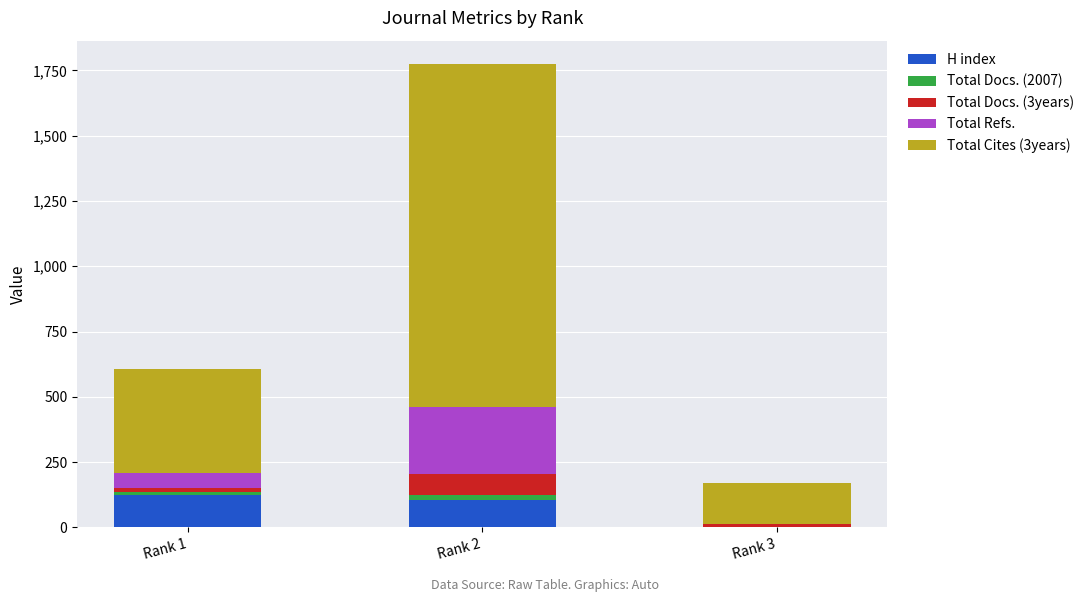

At which category is the sum across all series the highest?

Rank 2